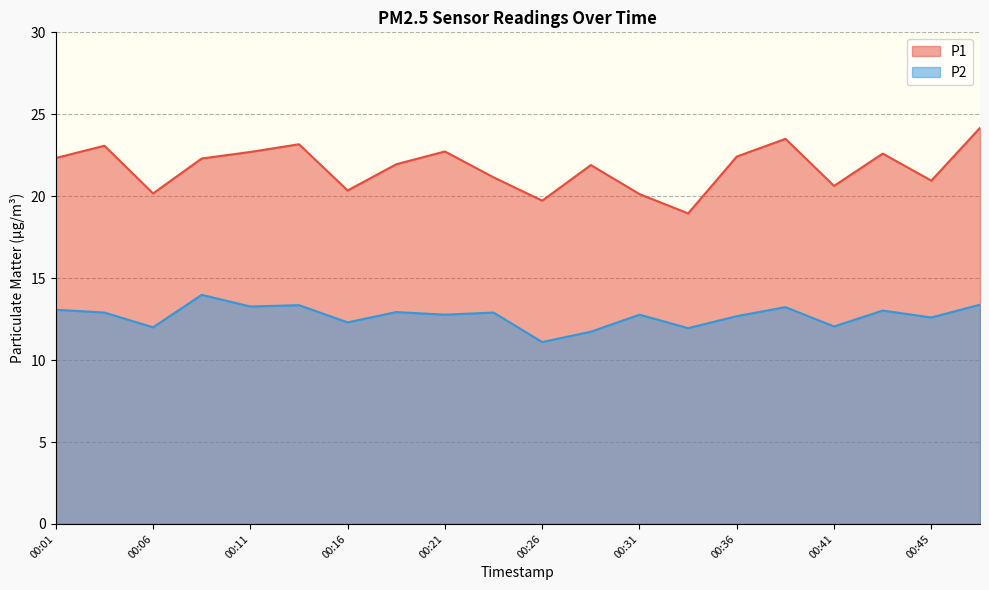

Rank the series by their maximum value, from highest to lowest.

P1, P2